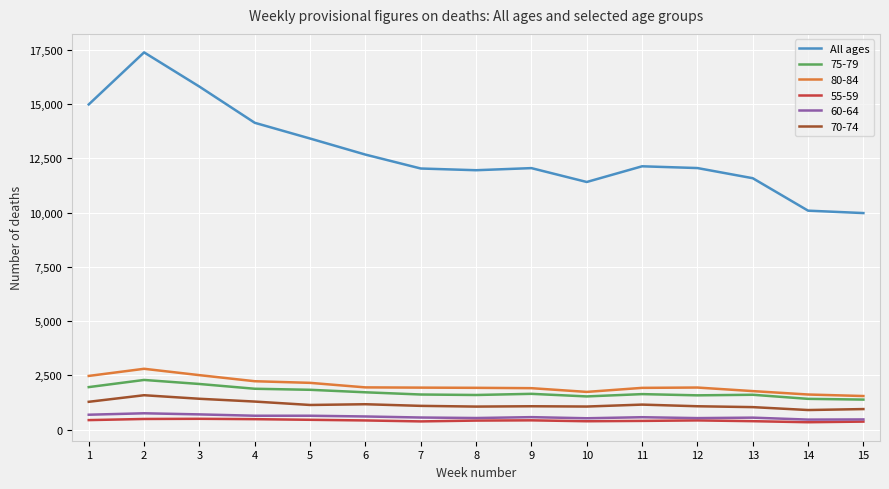

What is the difference between the highest and lowest values at 6?

12248